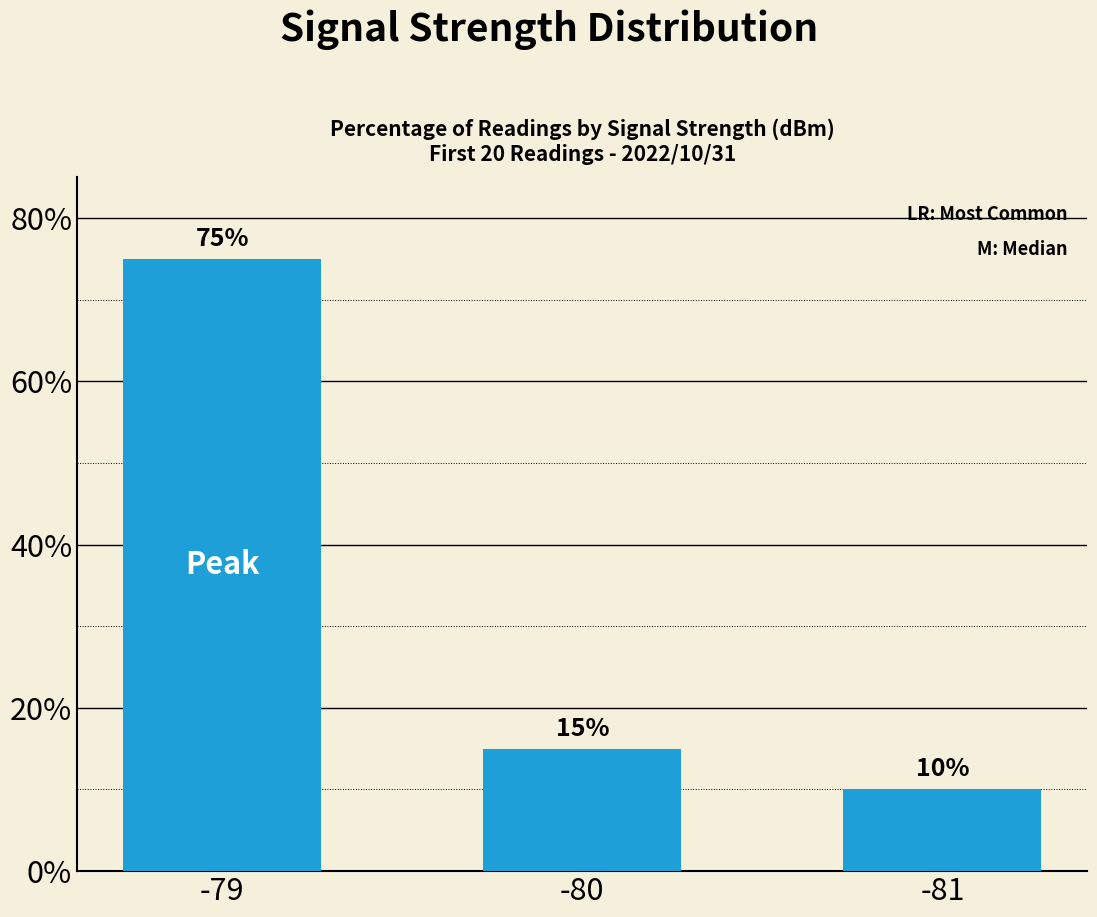

Does the chart contain any negative values?

No